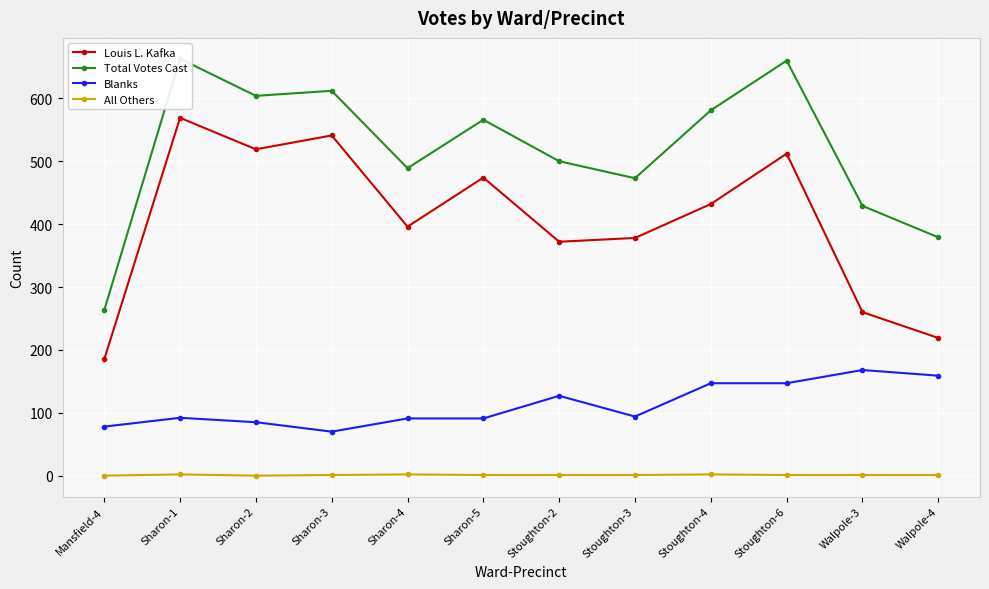

How many lines are shown in the chart?

4